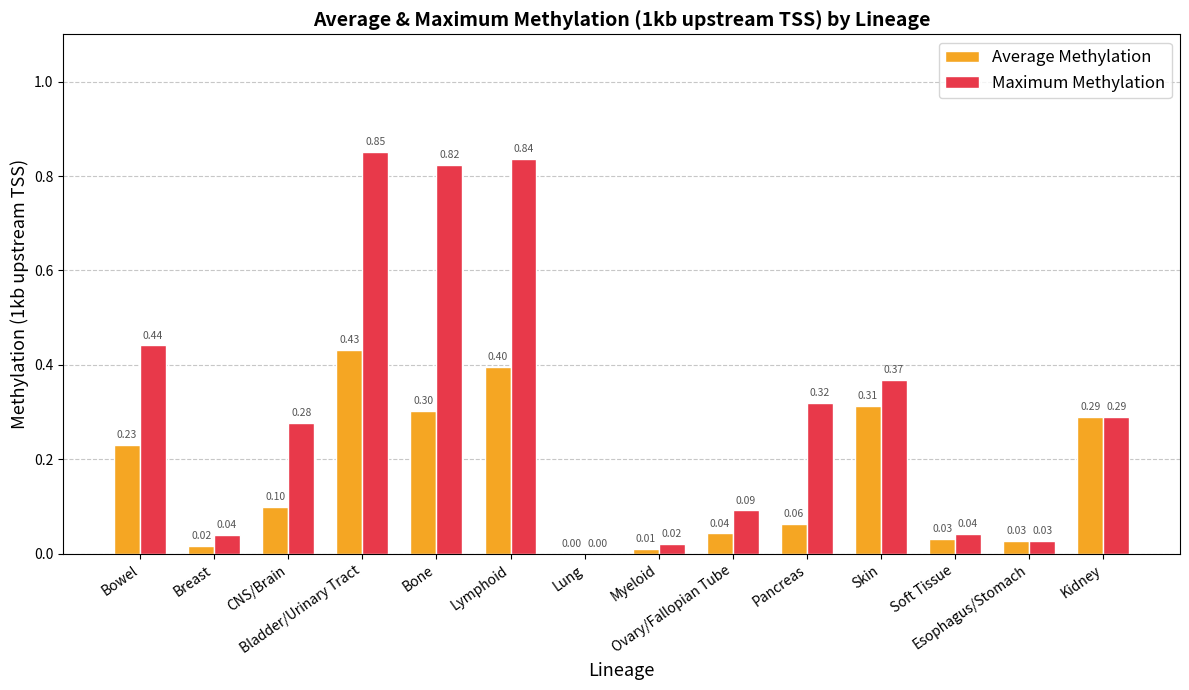

Is the value of Average Methylation at Kidney greater than the value of Maximum Methylation at Bone?

No